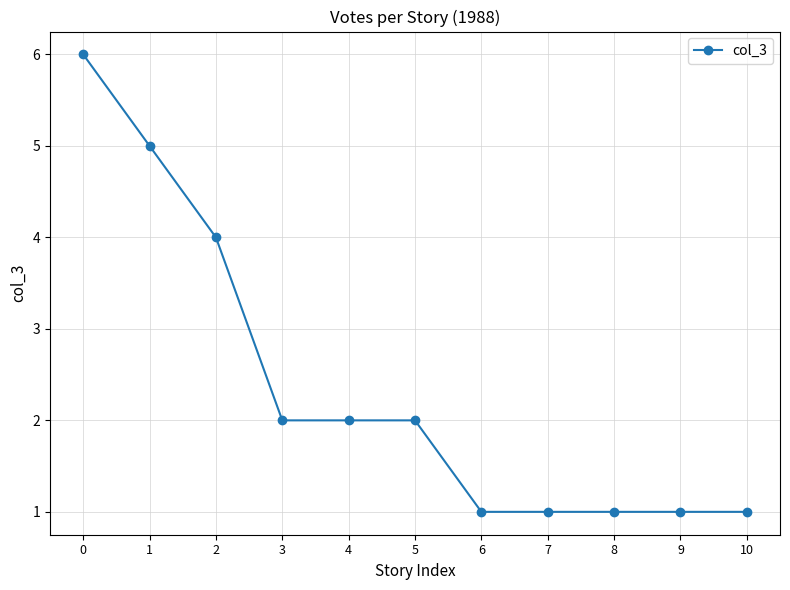

The chart shows a value of 3 at 5. True or false?

False